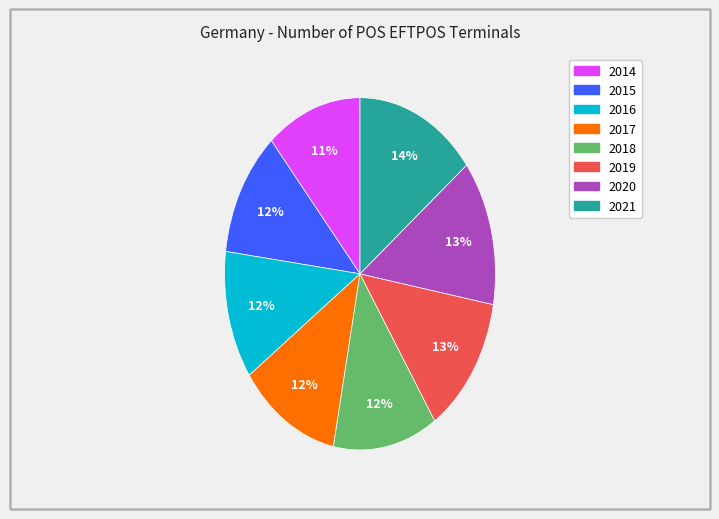

Which has a higher value, 2020 or 2015?

2020